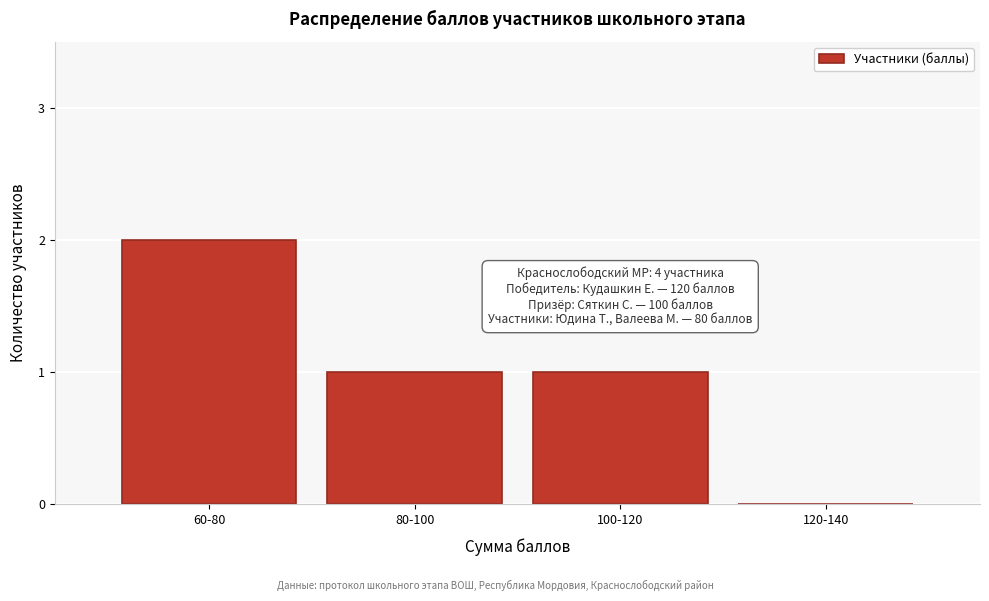

Reading left to right, transcribe all the data shown in this chart.

60-80=2	80-100=1	100-120=1	120-140=0